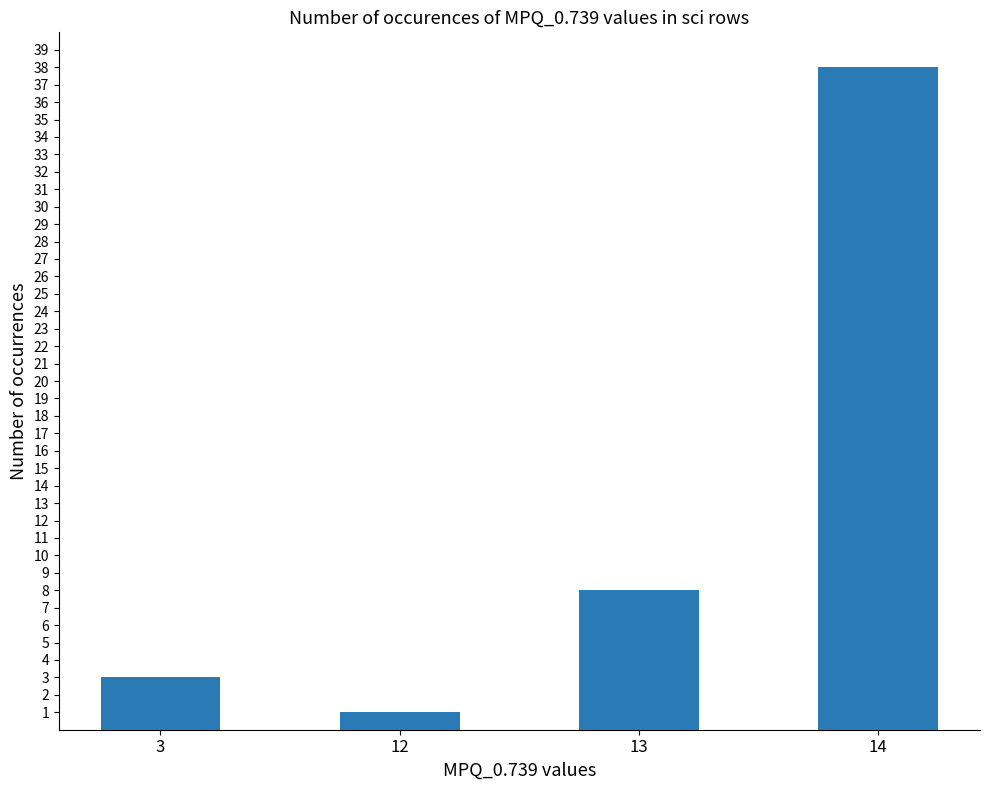

How many data points are less than 8?

2